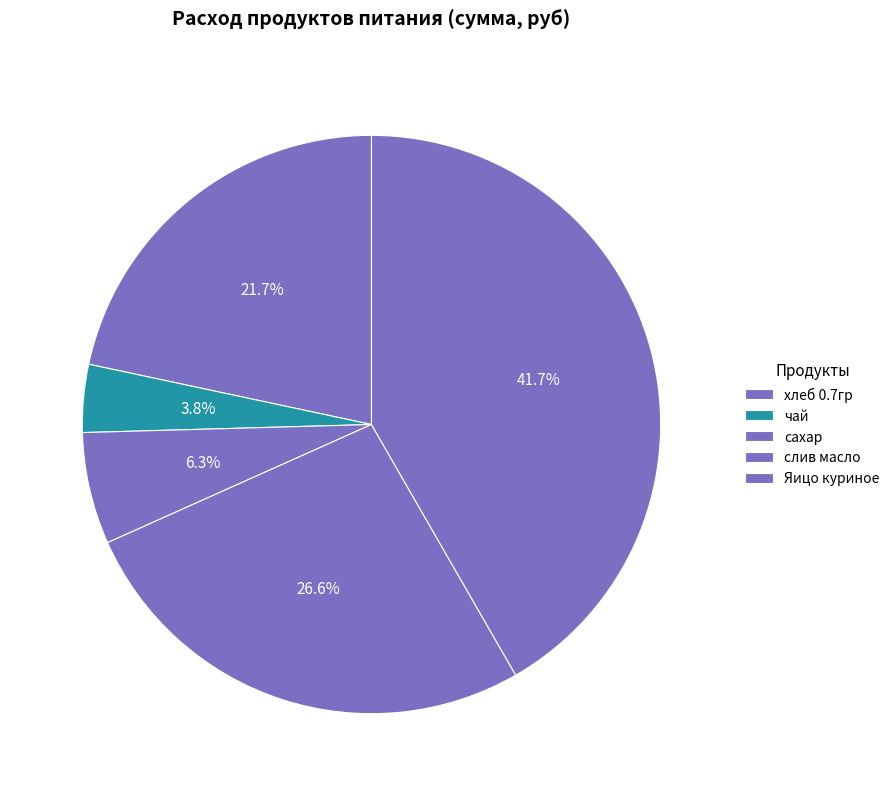

Count the number of slices in the pie.

5